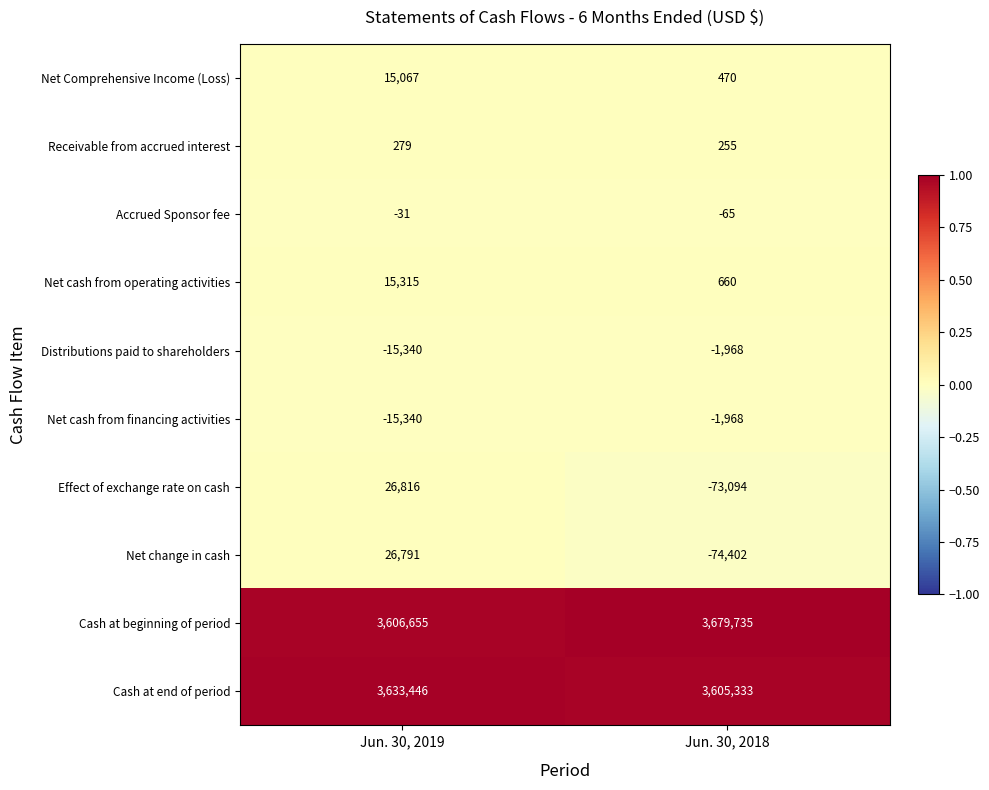

Reading left to right, extract all data points from this chart.

Net Comprehensive Income (Loss): Jun. 30, 2019=15067	Jun. 30, 2018=470
Receivable from accrued interest: Jun. 30, 2019=279	Jun. 30, 2018=255
Accrued Sponsor fee: Jun. 30, 2019=-31	Jun. 30, 2018=-65
Net cash from operating activities: Jun. 30, 2019=15315	Jun. 30, 2018=660
Distributions paid to shareholders: Jun. 30, 2019=-15340	Jun. 30, 2018=-1968
Net cash from financing activities: Jun. 30, 2019=-15340	Jun. 30, 2018=-1968
Effect of exchange rate on cash: Jun. 30, 2019=26816	Jun. 30, 2018=-73094
Net change in cash: Jun. 30, 2019=26791	Jun. 30, 2018=-74402
Cash at beginning of period: Jun. 30, 2019=3606655	Jun. 30, 2018=3679735
Cash at end of period: Jun. 30, 2019=3633446	Jun. 30, 2018=3605333